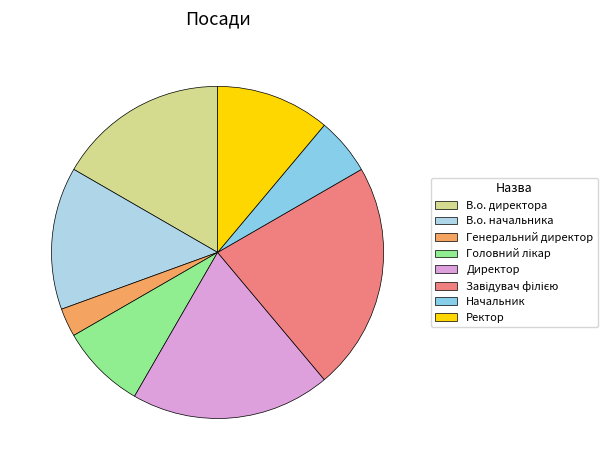

What percentage do В.о. директора and В.о. начальника together represent?

30.6%